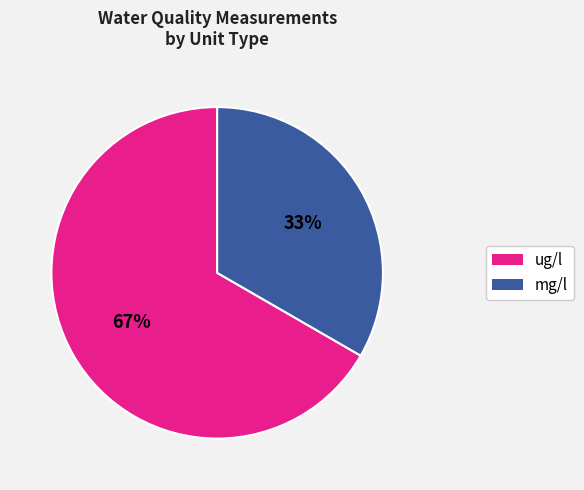

Is there any slice that represents more than half of the pie?

Yes